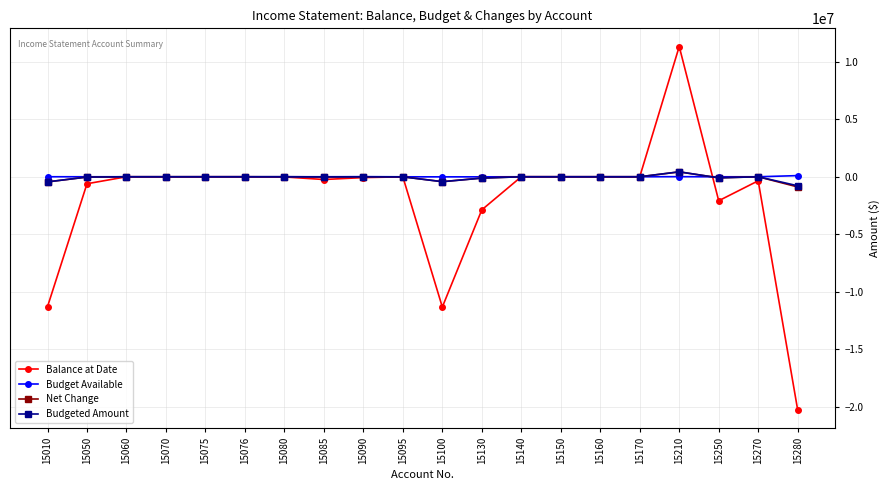

At which category does the chart reach its minimum across all series?

15280